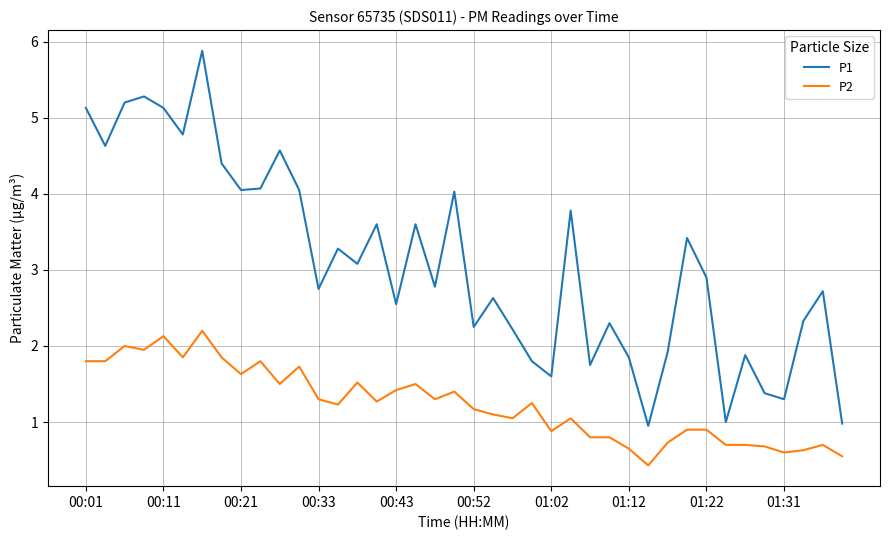

Rank the series by their maximum value, from highest to lowest.

P1, P2